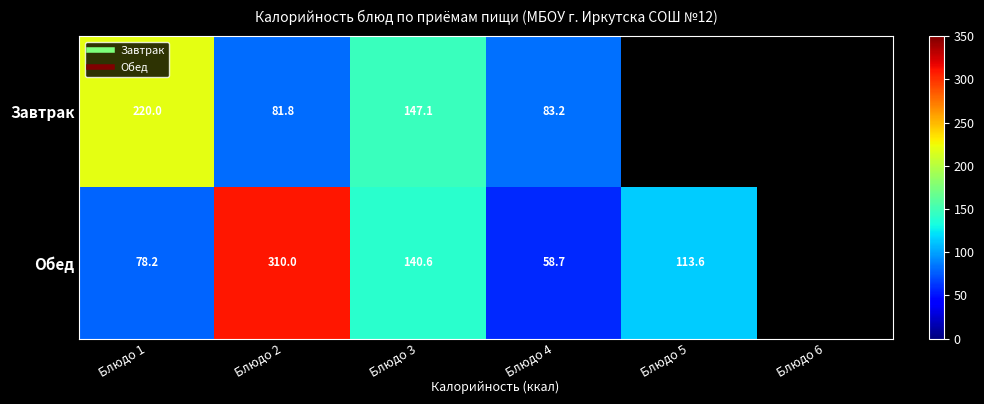

What is the total value across all series at Блюдо 1?

298.2